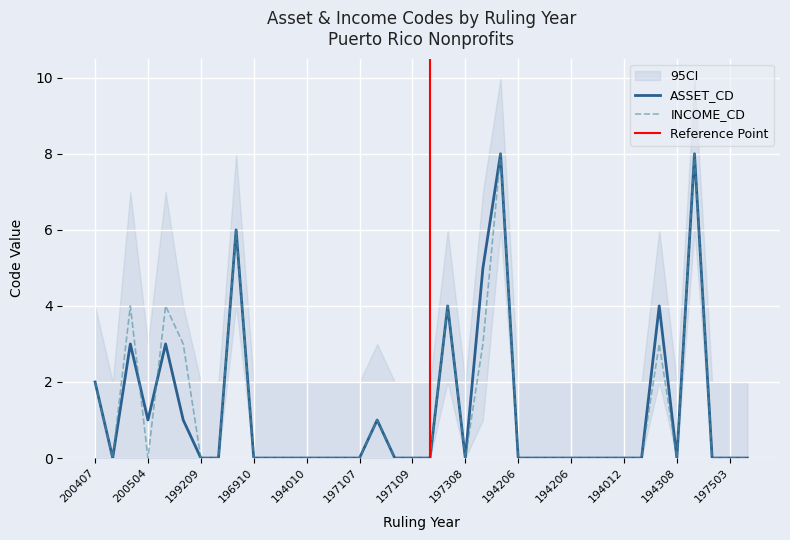

Count the INCOME_CD values in the range 0 to 2.

29